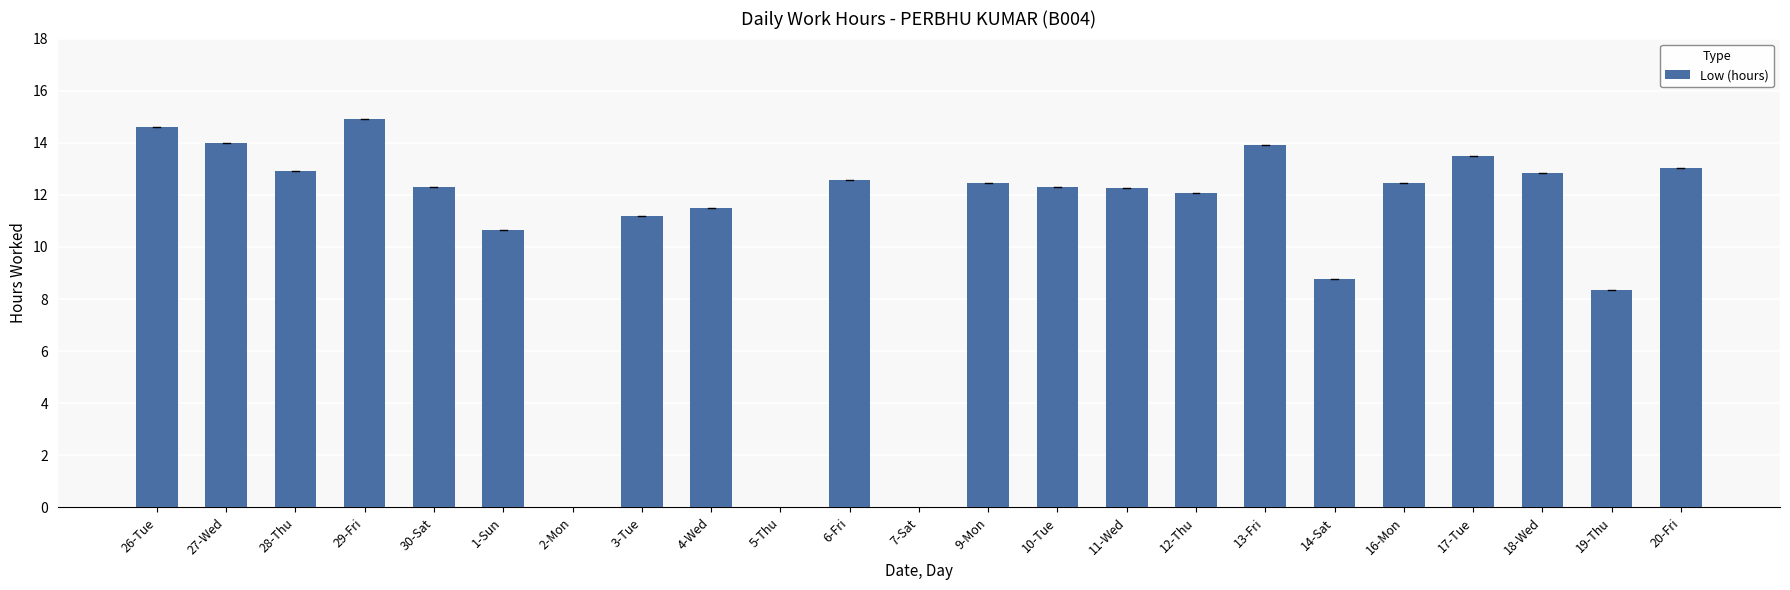

What is the sum of all values?

246.5